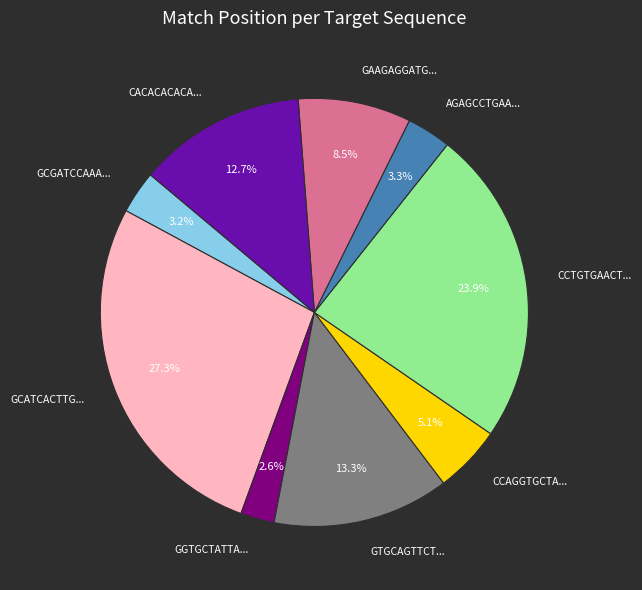

Which has a higher value, GCGATCCAAA... or CCAGGTGCTA...?

CCAGGTGCTA...